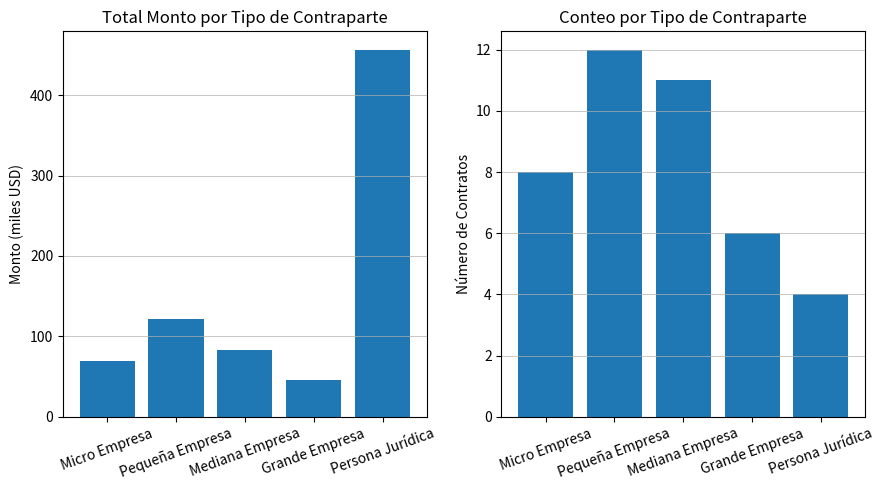

Where does the Total Monto (miles) series first go above 82?

Pequeña Empresa